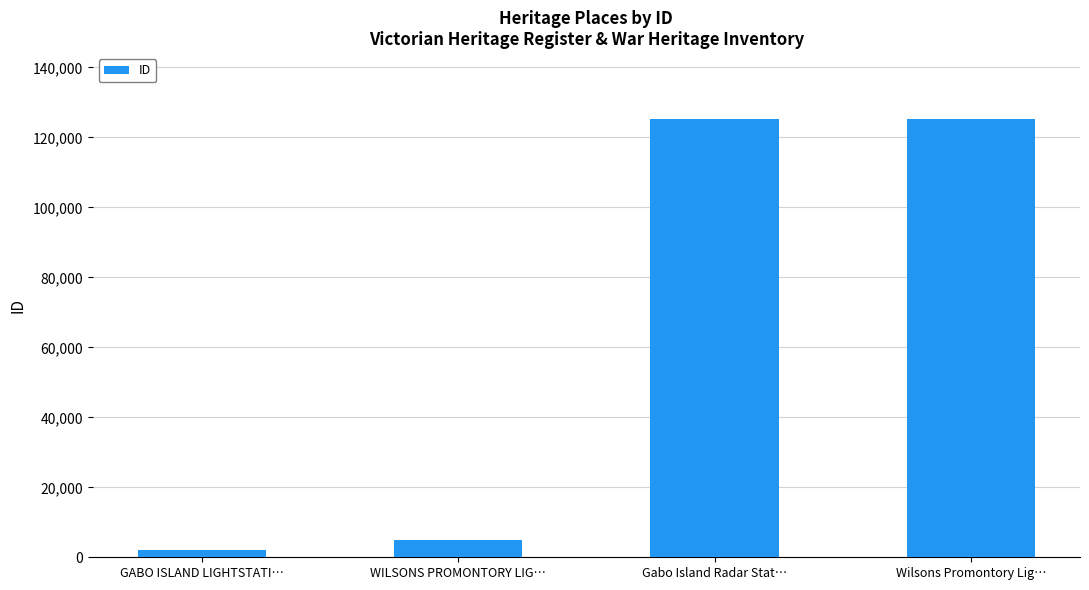

Which category has the lowest value across all series?

GABO ISLAND LIGHTSTATI…